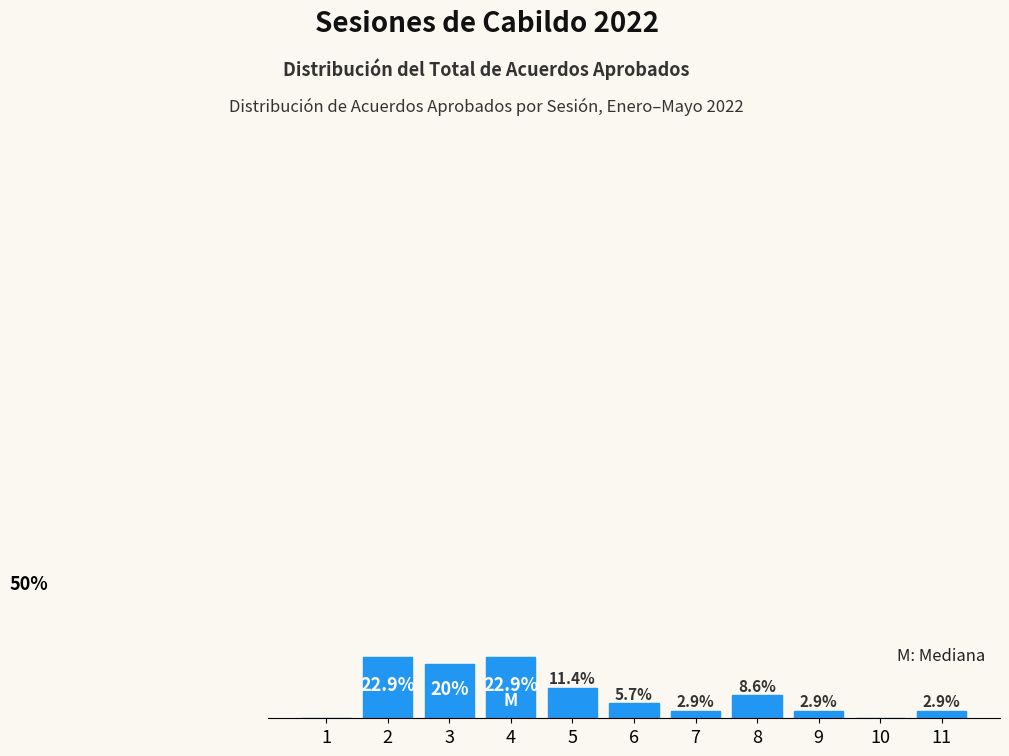

Are the bars horizontal?

No